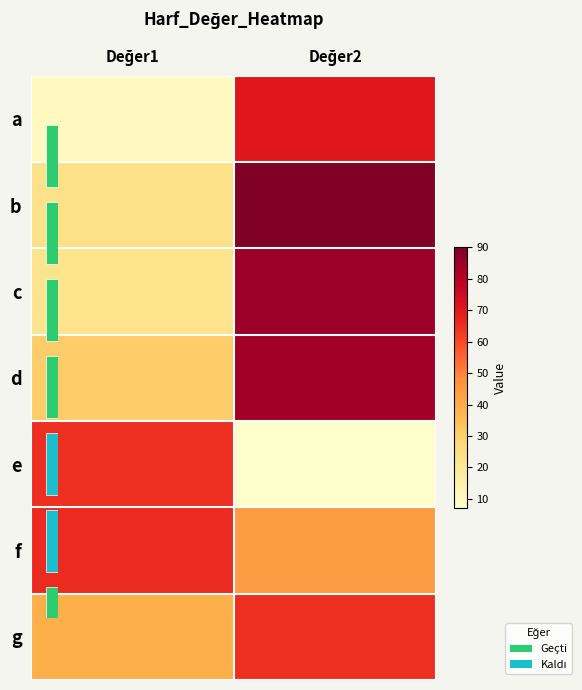

At which label is b closest to 56?

Değer1